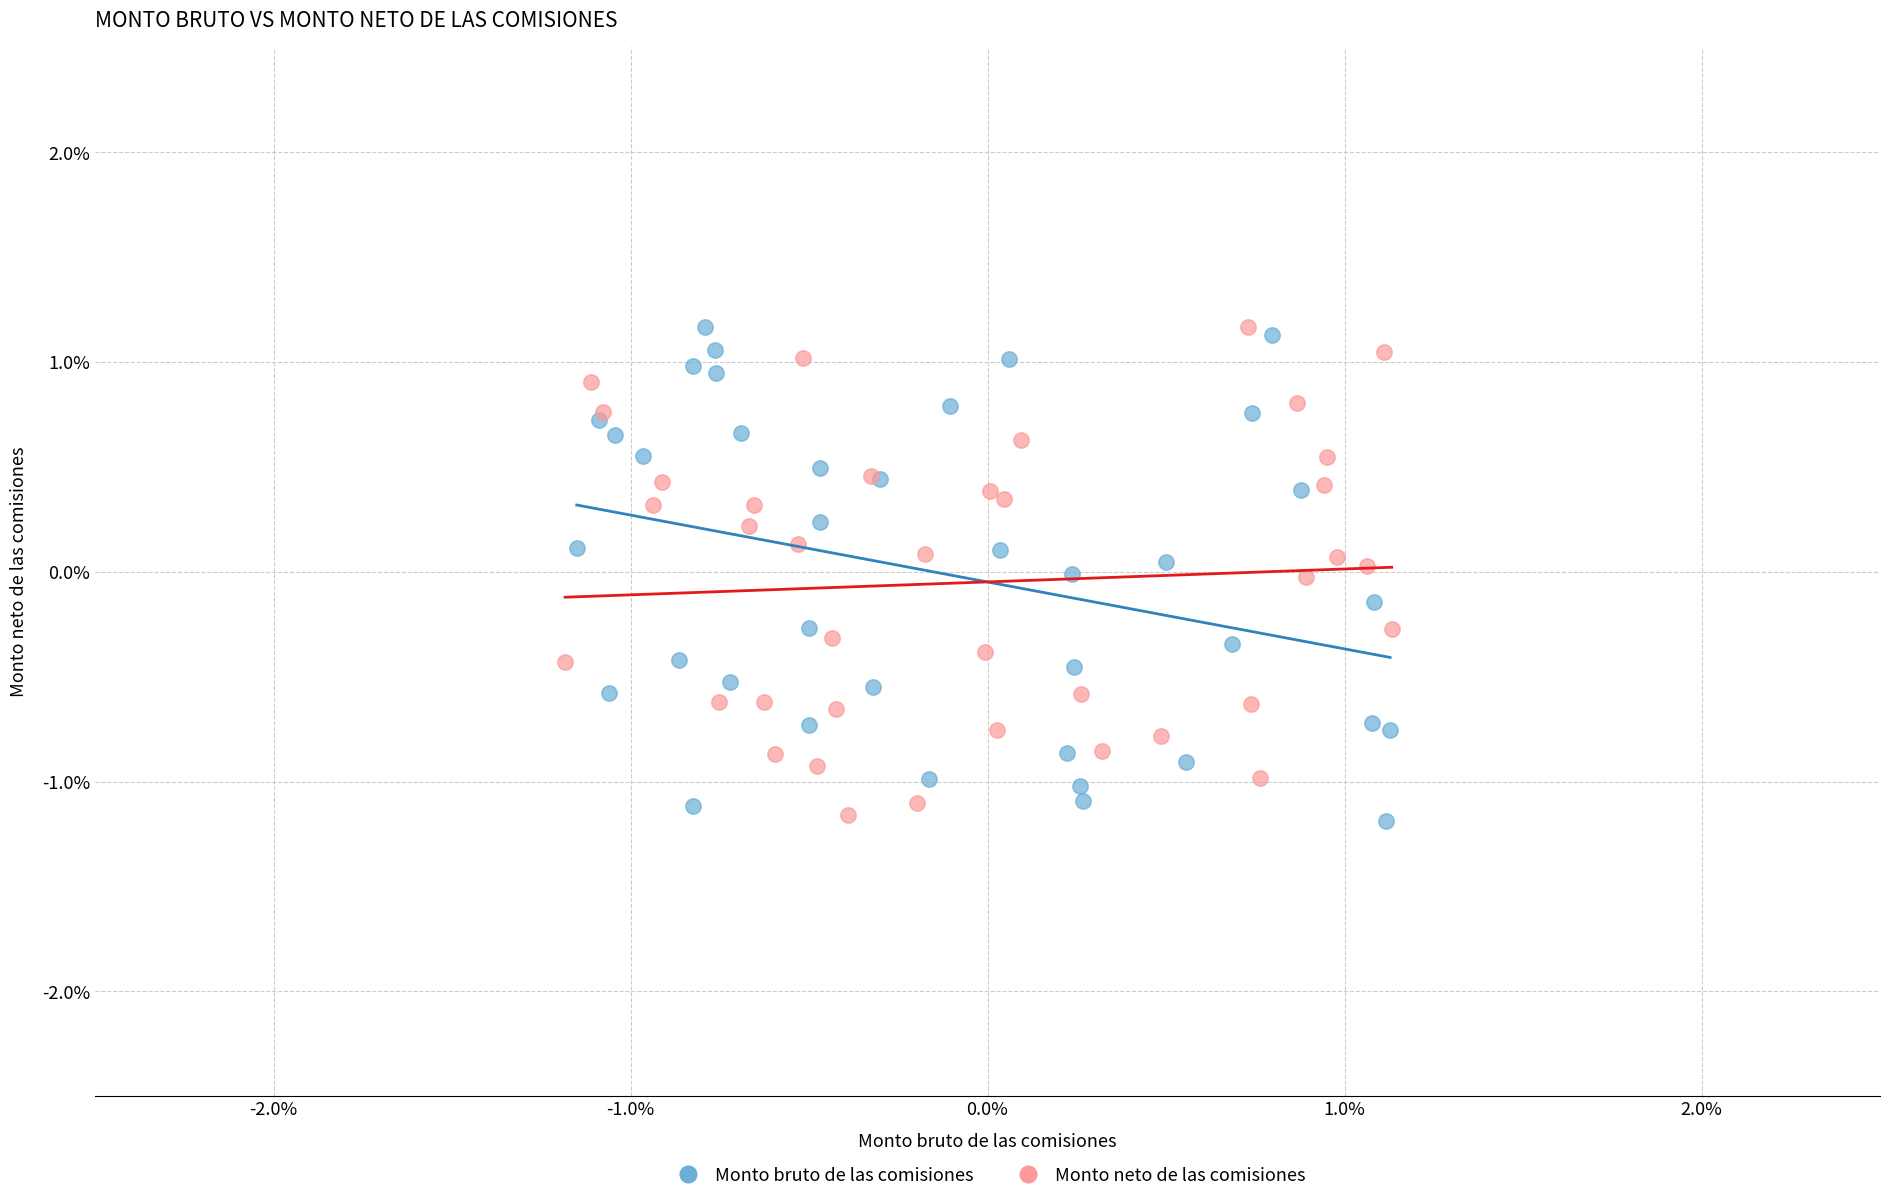

What are all the series names shown in the legend?

Monto bruto de las comisiones, Monto neto de las comisiones